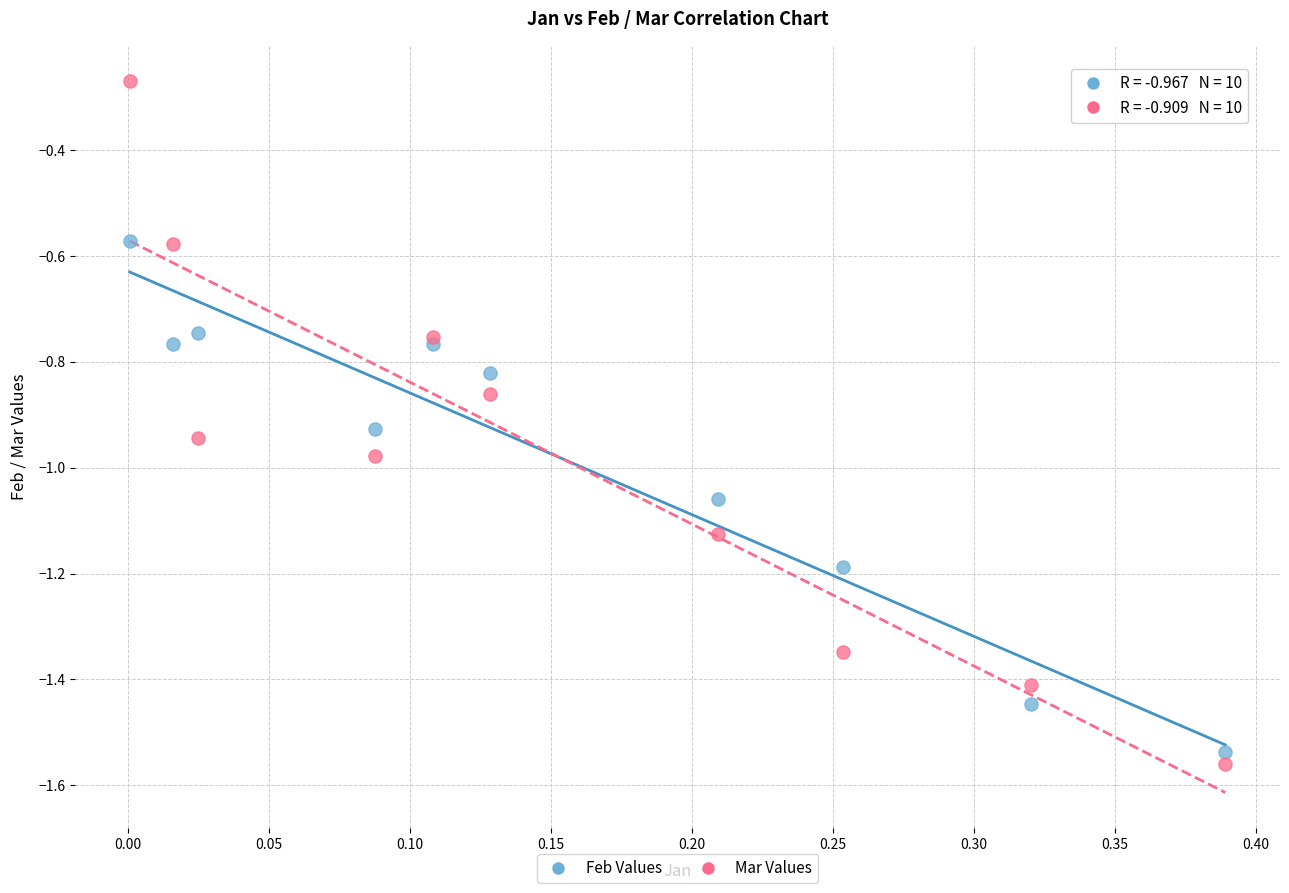

What is the X range (max minus min) for the scatter plot?

0.4